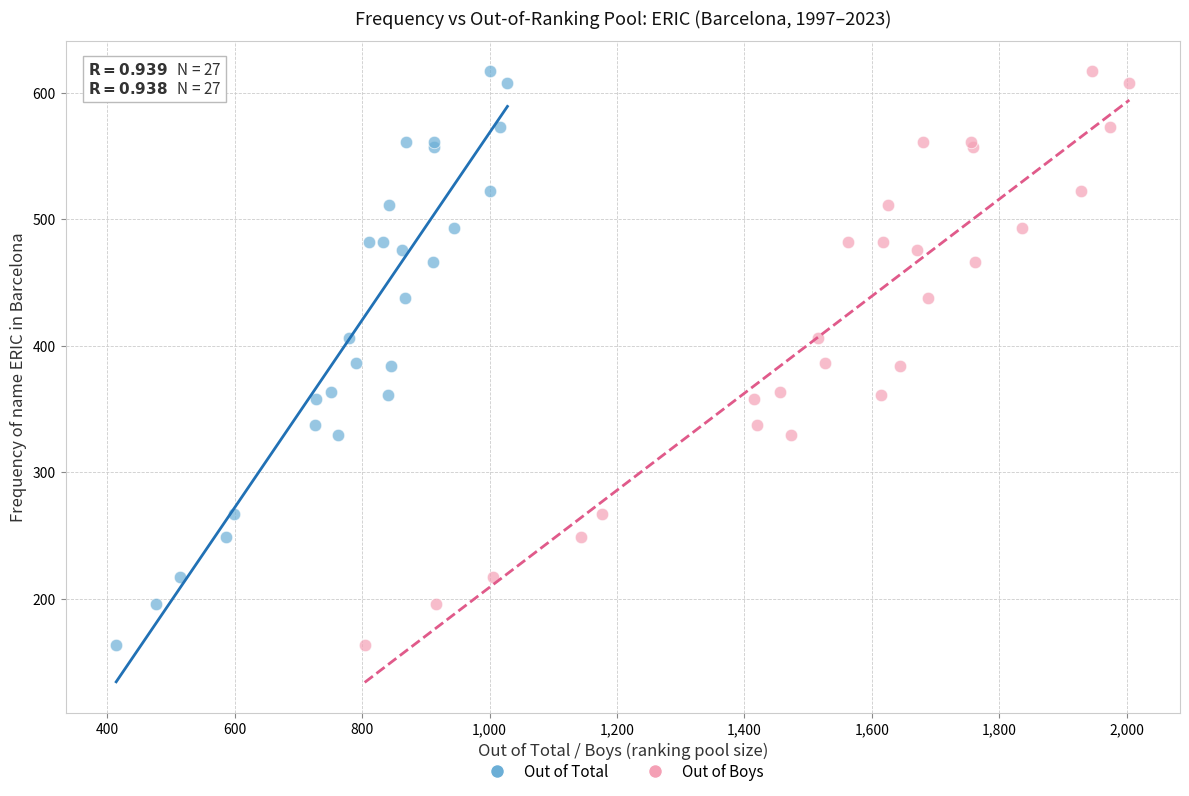

What are all the series names shown in the legend?

Out of Total, Out of Boys